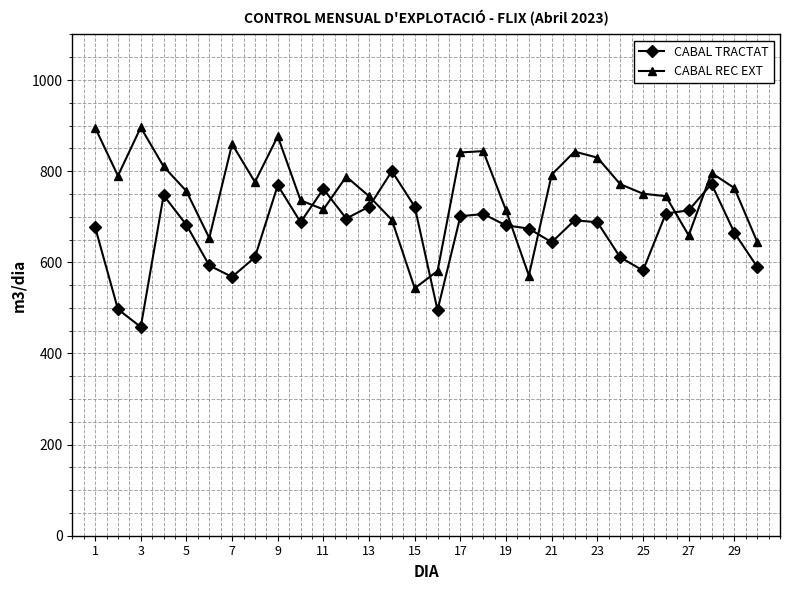

What is the difference between the maximum and minimum values in the CABAL REC EXT series?

353.0